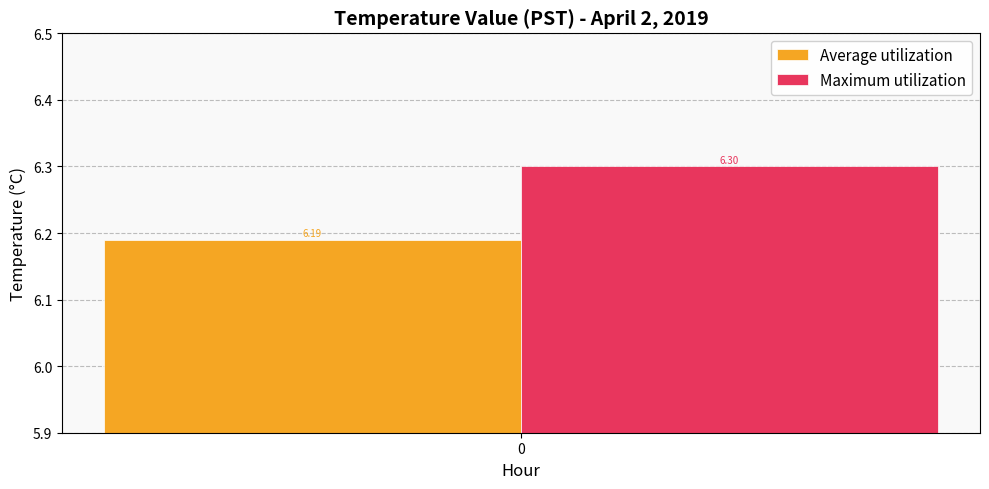

Rank the series by their maximum value, from lowest to highest.

Average utilization, Maximum utilization